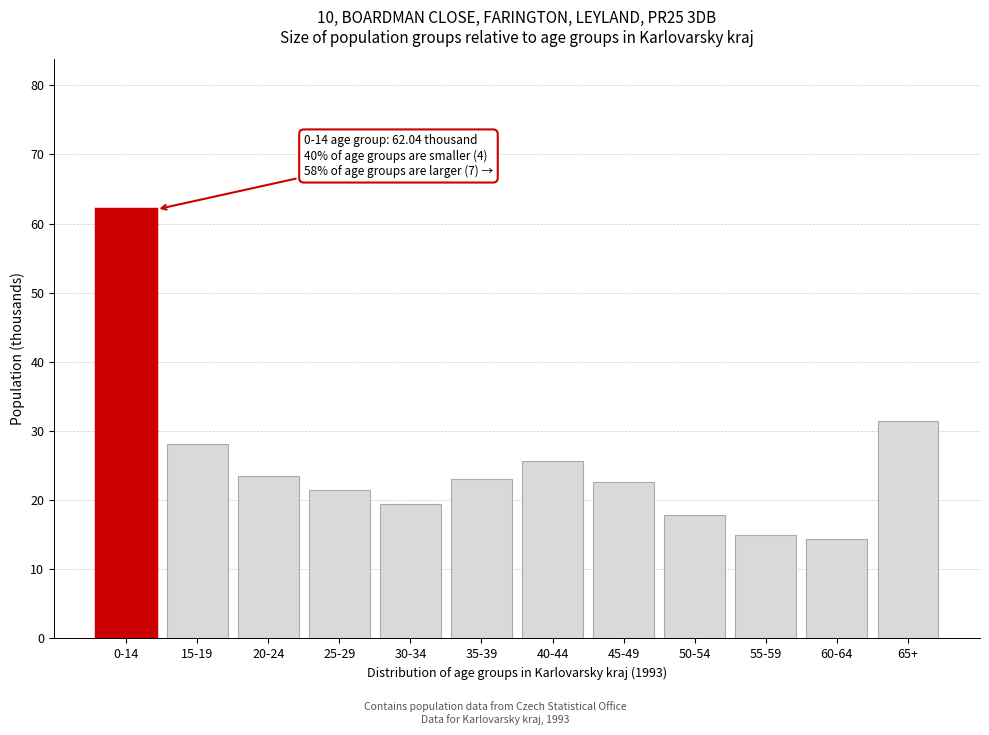

Which category has the highest value across all series?

0-14